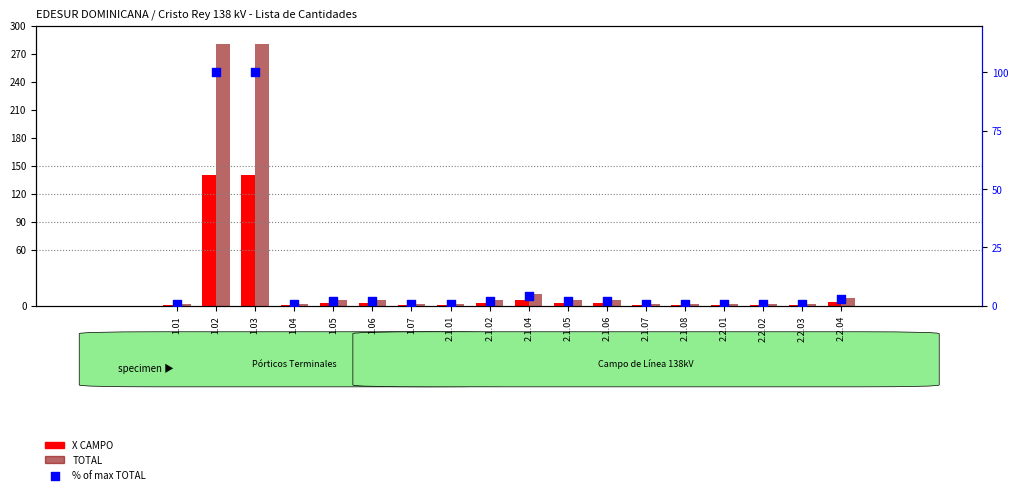

At which category is the sum across all series the highest?

1.02